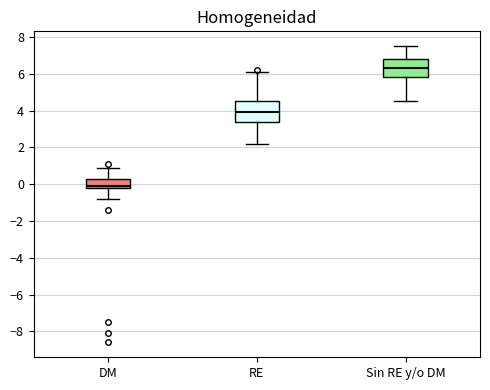

Reading left to right, read every box against the y-axis: the position of its median line, the range the box covers, and the ends of its whiskers. The values are not printed on the chart, so give them approximately, as read against the axis.

DM: median 0.0, box -0.2 to 0.4, whiskers -0.8 to 1.0
RE: median 4.0, box 3.4 to 4.6, whiskers 2.2 to 6.2
Sin RE y/o DM: median 6.4, box 5.8 to 6.8, whiskers 4.6 to 7.6